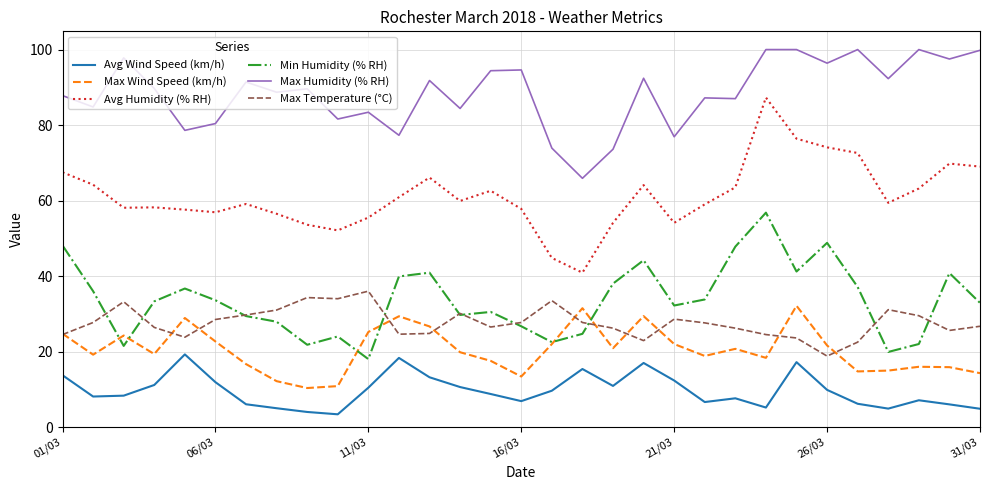

True or false: Min Humidity (% RH) and Avg Humidity (% RH) cross at least once.

False